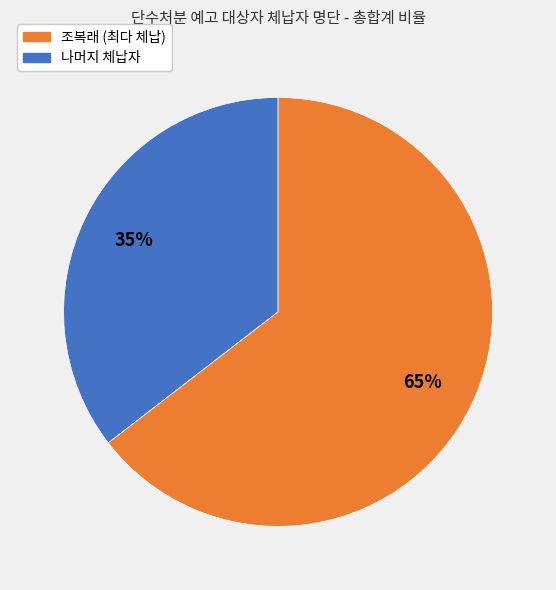

To the nearest percent, what is the average slice percentage?

50%